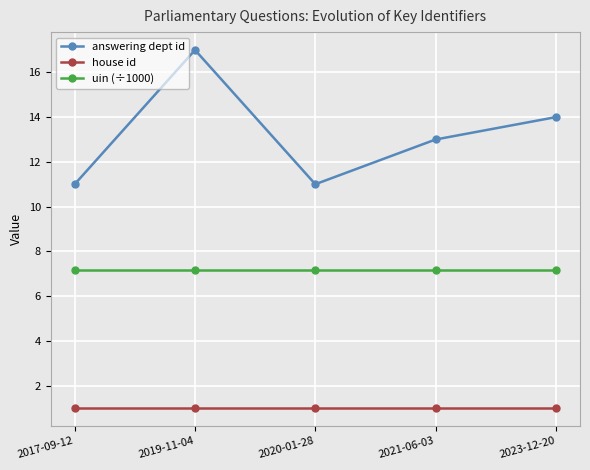

Reading right to left, what are all the values shown in this chart?

answering dept id: 2023-12-20=14.0	2021-06-03=13.0	2020-01-28=11.0	2019-11-04=17.0	2017-09-12=11.0
house id: 2023-12-20=1.0	2021-06-03=1.0	2020-01-28=1.0	2019-11-04=1.0	2017-09-12=1.0
uin (÷1000): 2023-12-20=7.2	2021-06-03=7.2	2020-01-28=7.2	2019-11-04=7.2	2017-09-12=7.2